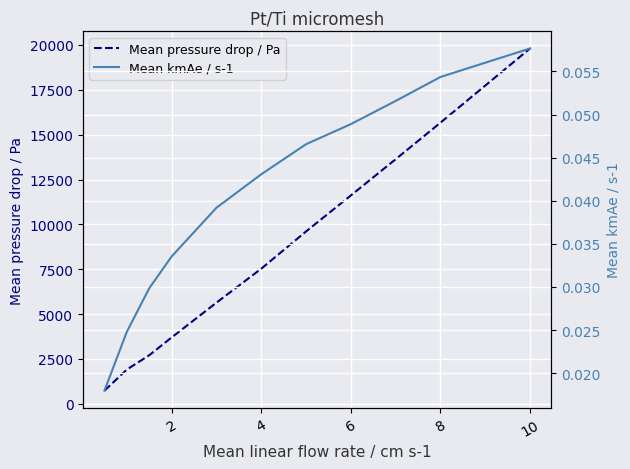

At which category is the sum across all series the highest?

10